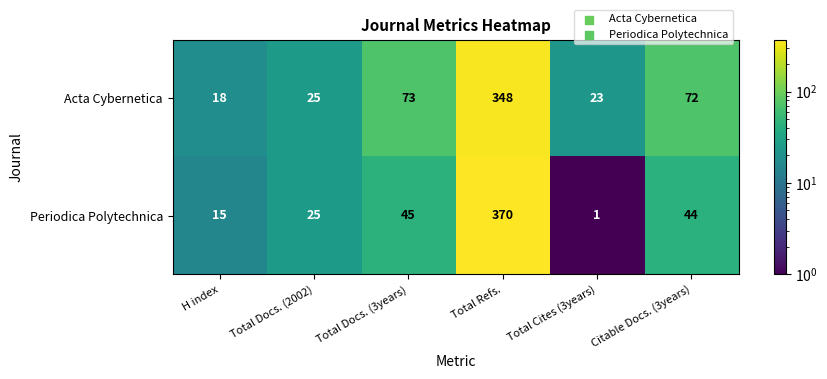

How many data points in Periodica Polytechnica are less than 44?

3